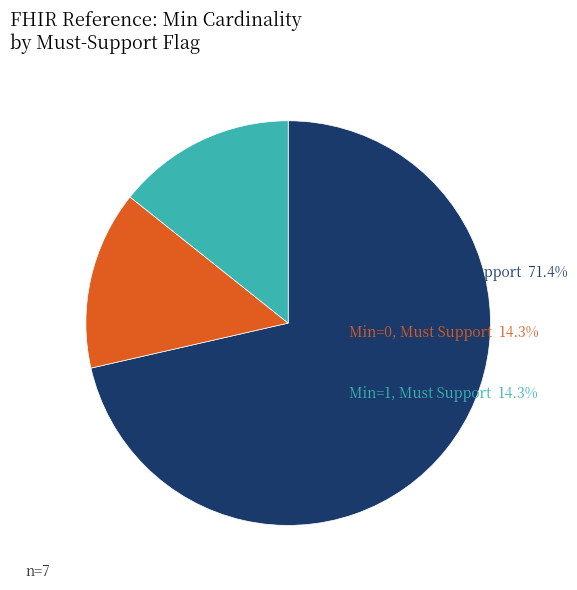

How many segments does this pie chart have?

3